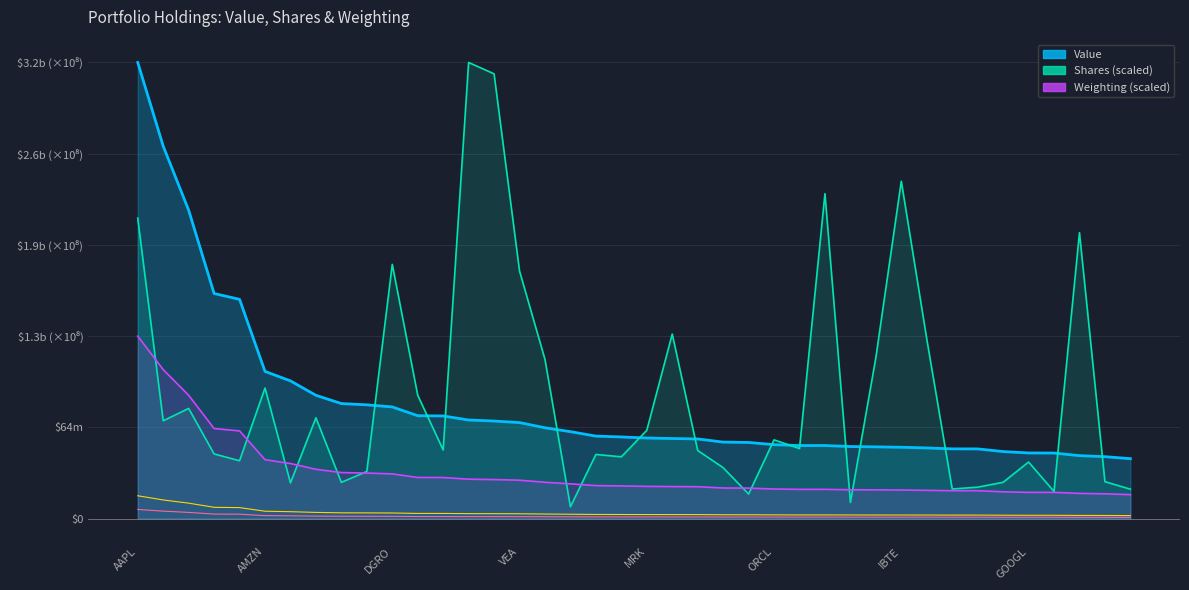

How many values in the Weighting series exceed 22967993?

20